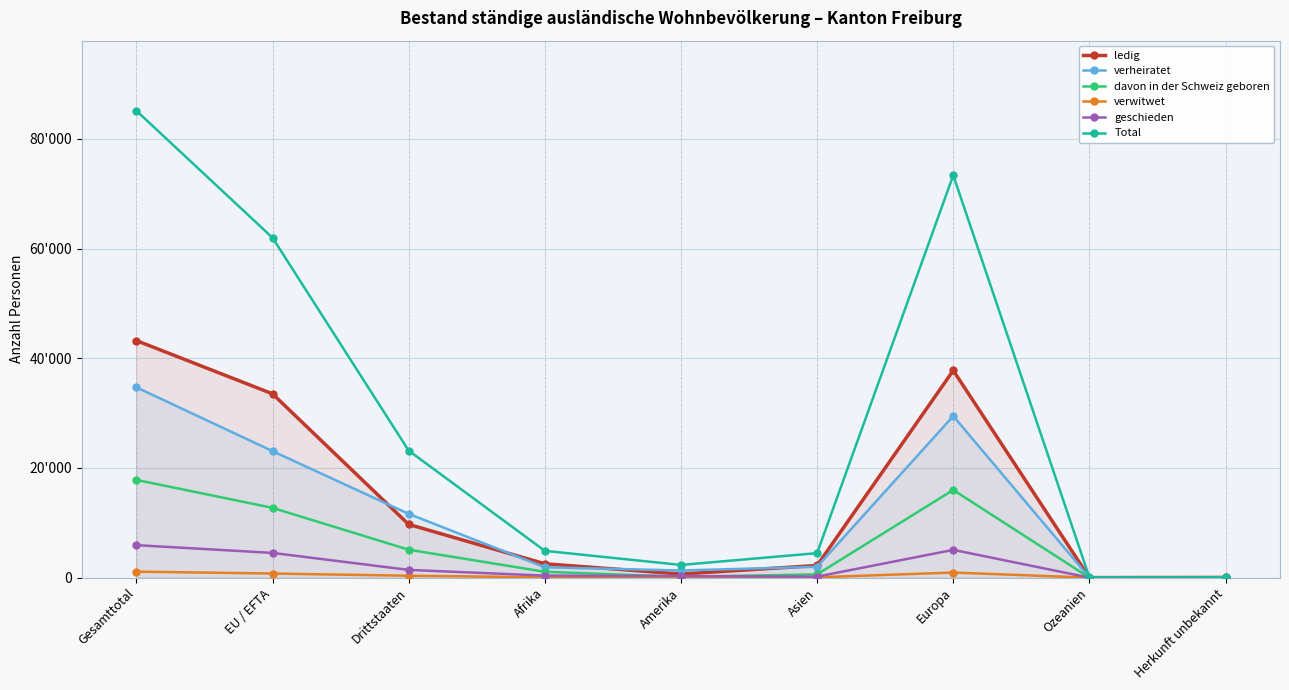

Is it true that verwitwet equals 61 at Asien?

True